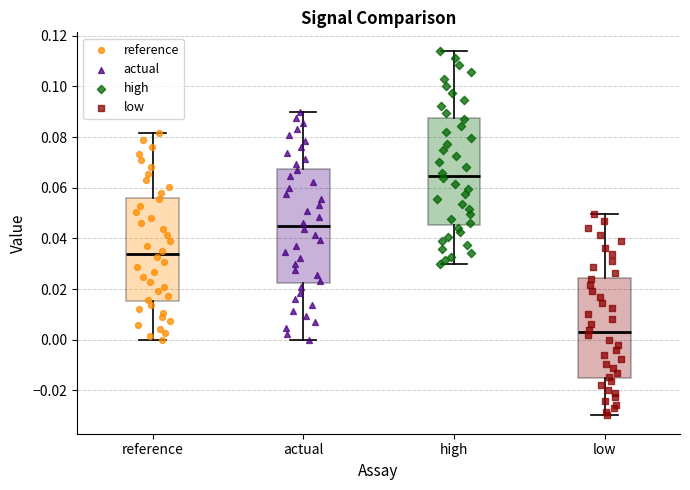

Reading left to right, read every box against the y-axis: the position of its median line, the range the box covers, and the ends of its whiskers. The values are not printed on the chart, so give them approximately, as read against the axis.

reference: median 0.034, box 0.016 to 0.056, whiskers 0.000 to 0.082
actual: median 0.044, box 0.022 to 0.068, whiskers 0.000 to 0.090
high: median 0.064, box 0.046 to 0.088, whiskers 0.030 to 0.114
low: median 0.002, box -0.016 to 0.024, whiskers -0.030 to 0.050